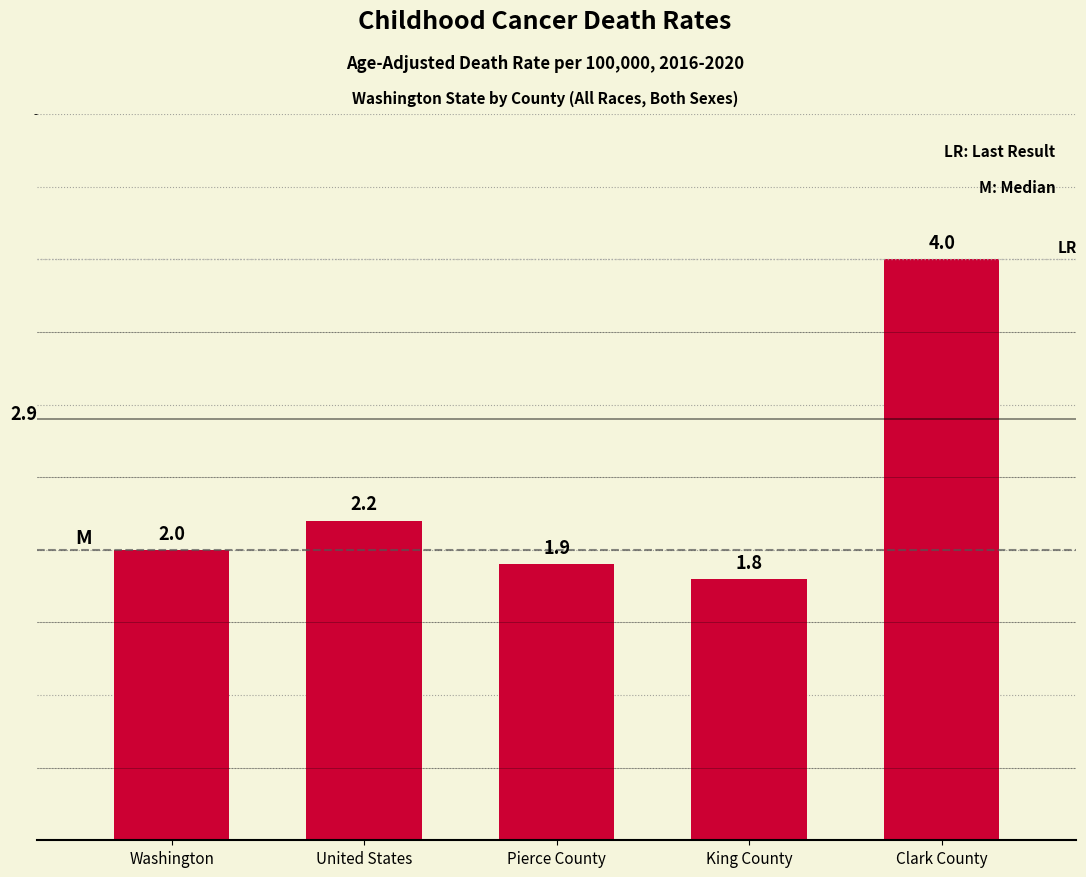

Reading left to right, list all the values displayed in this chart.

2.0	2.2	1.9	1.8	4.0